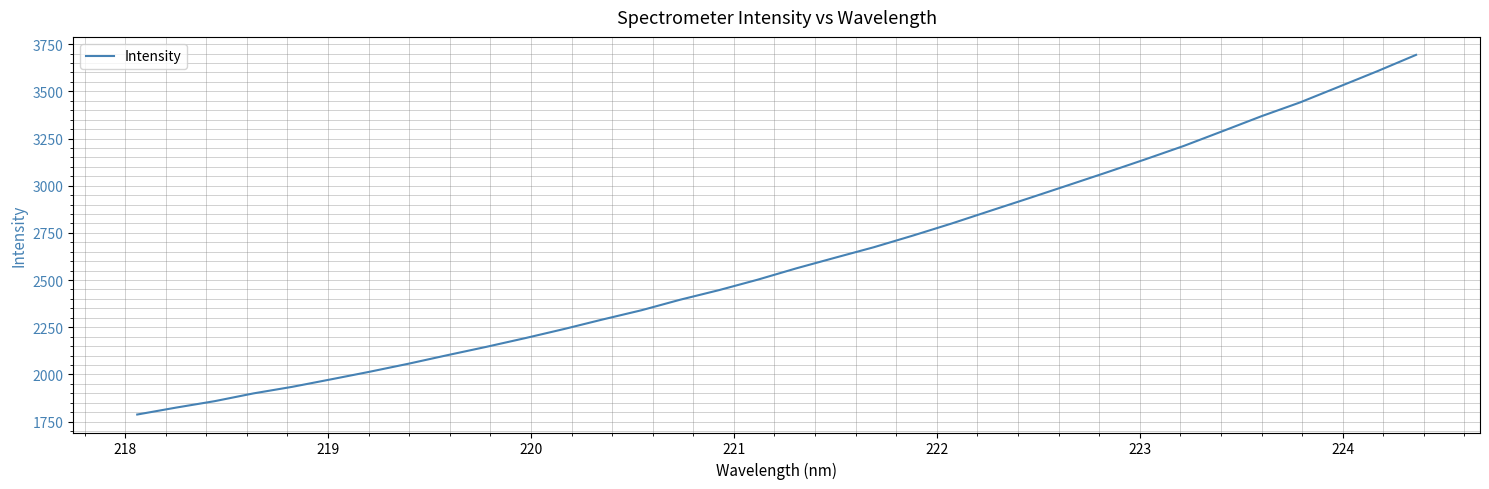

What is the smallest value displayed?

1787.4